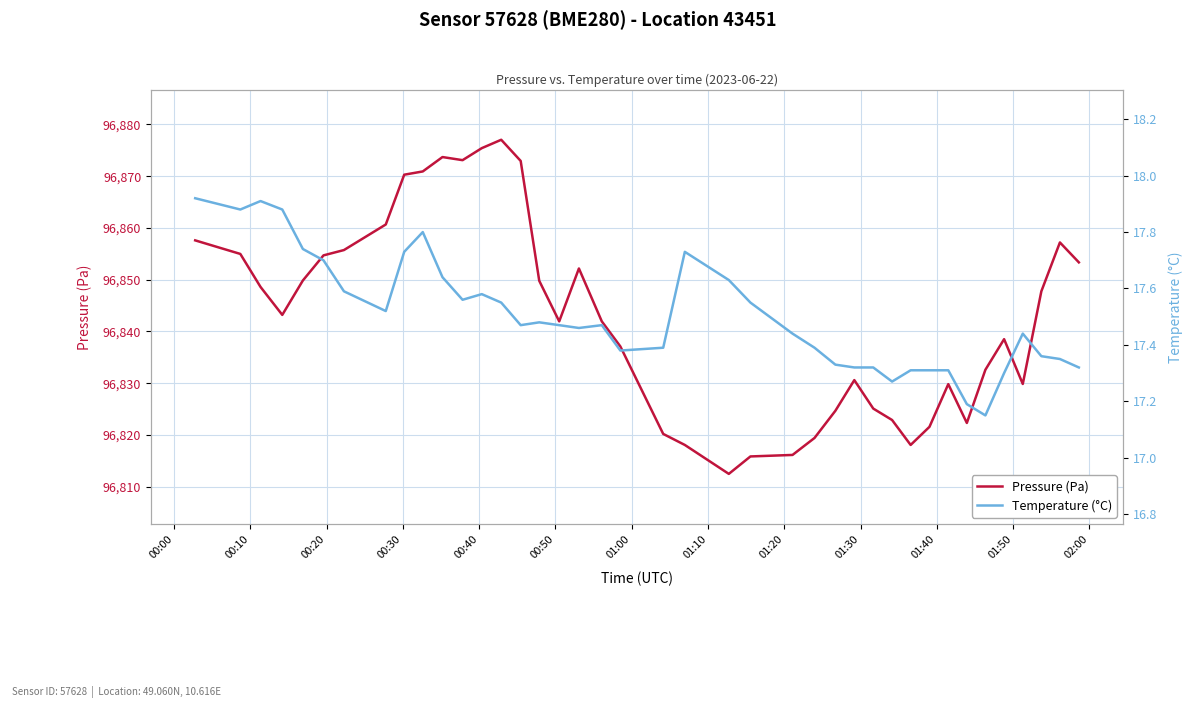

How many data points in Pressure (Pa) are less than 96843?

20